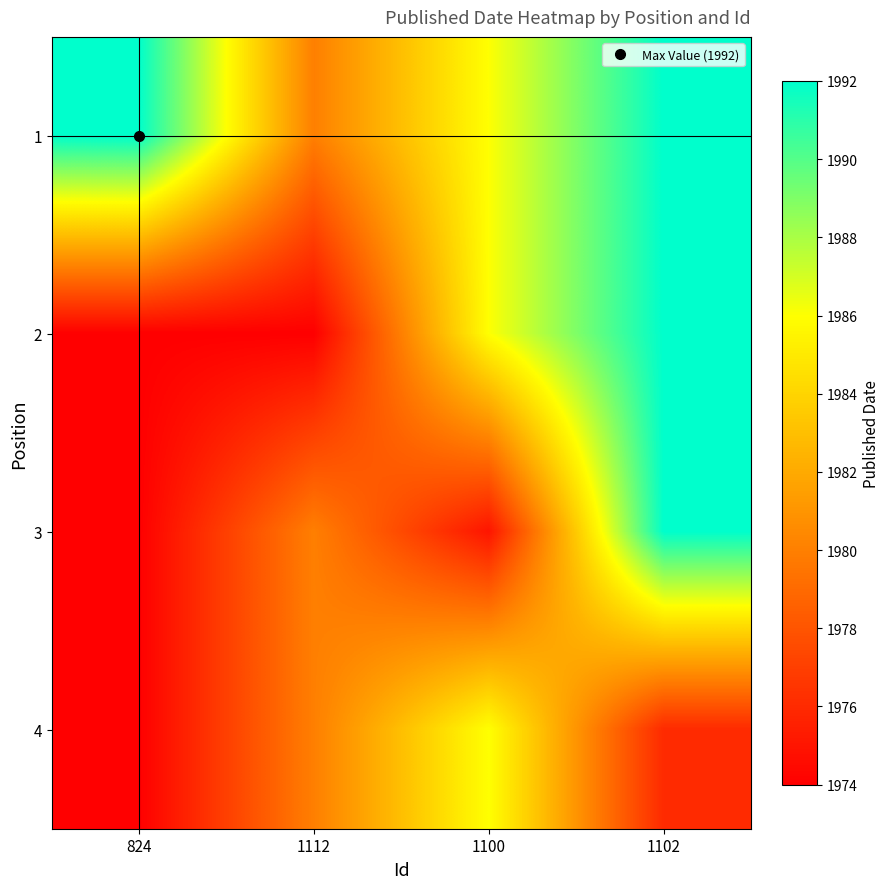

Reading right to left, what are all the values shown in this chart?

1: 1102=1992	1100=1986	1112=1980	824=1992
2: 1102=1992	1100=1986	1112=1974	824=1974
3: 1102=1992	1100=1975	1112=1980	824=1974
4: 1102=1976	1100=1986	1112=1980	824=1974